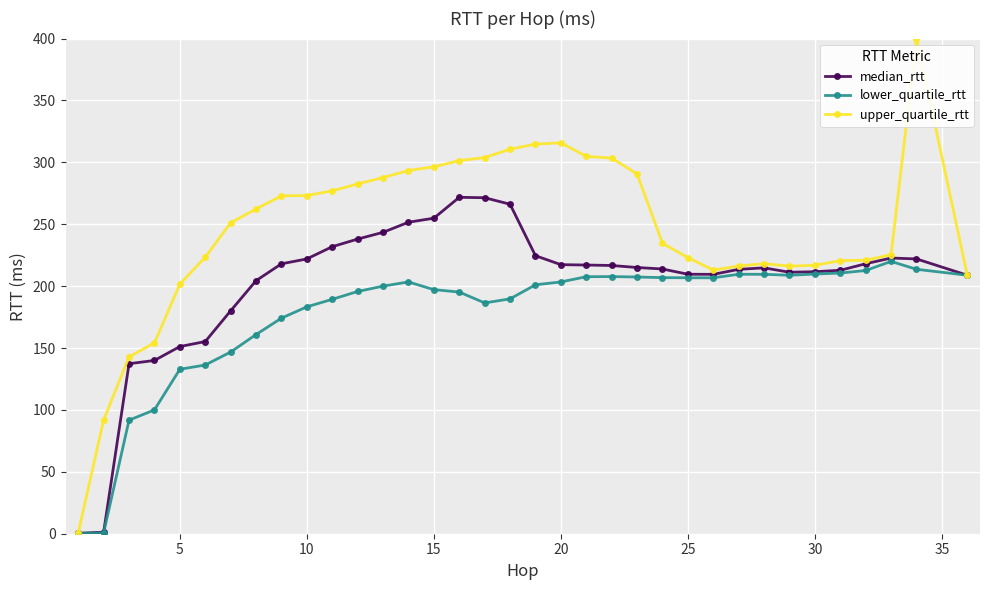

Which series has the largest total across all categories?

upper_quartile_rtt